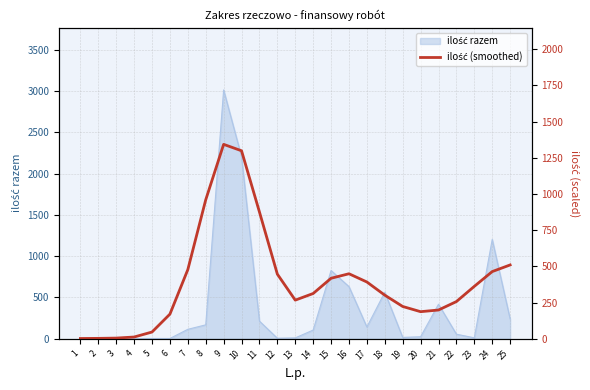

What is the maximum value shown in the chart?

1343.3